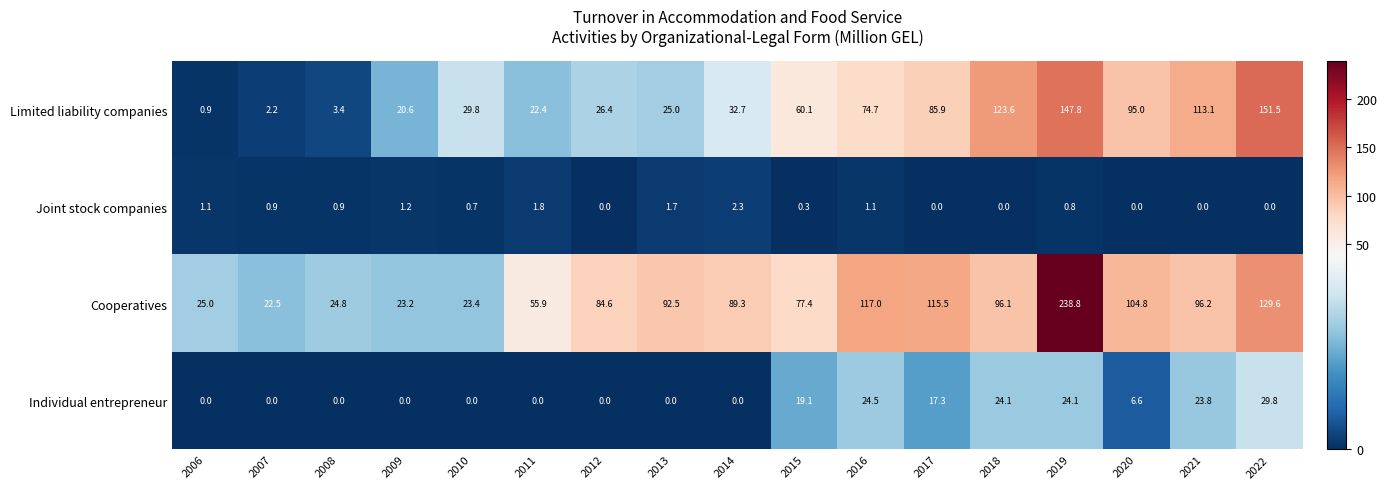

Rank the categories by Limited liability companies value from highest to lowest.

2022, 2019, 2018, 2021, 2020, 2017, 2016, 2015, 2014, 2010, 2012, 2013, 2011, 2009, 2008, 2007, 2006